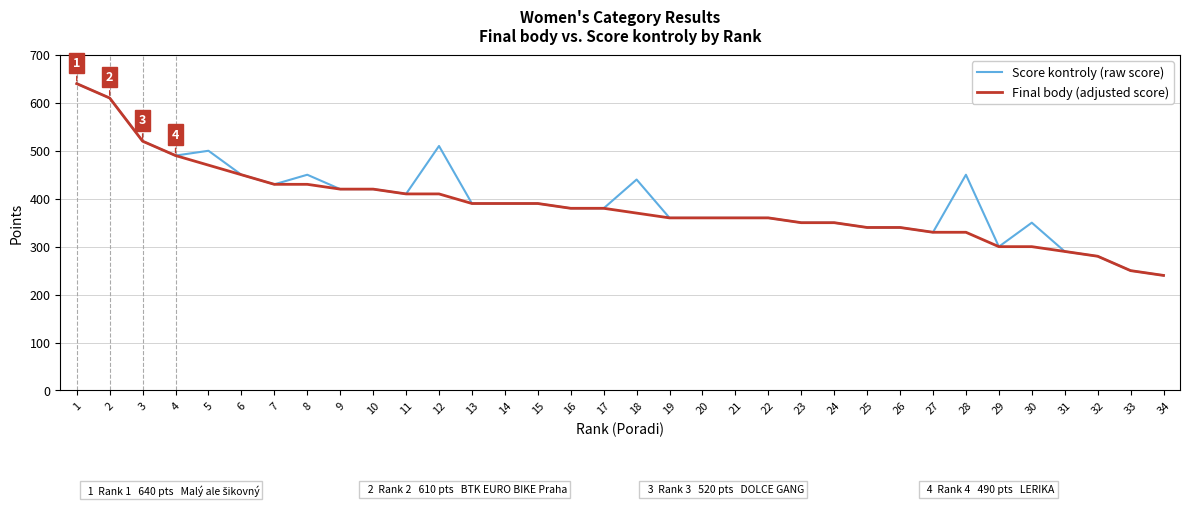

What is the sum of all Score kontroly (raw score) values?

13530